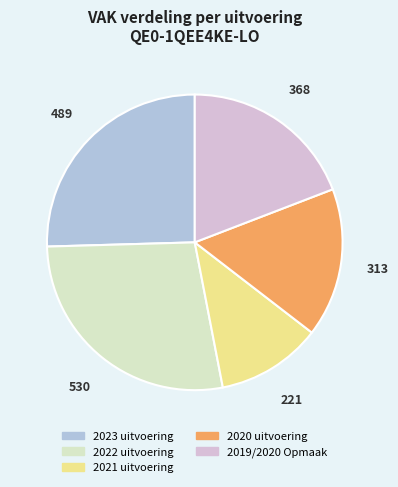

Is the sum of 2019/2020 Opmaak and 2020 uitvoering greater than half?

No